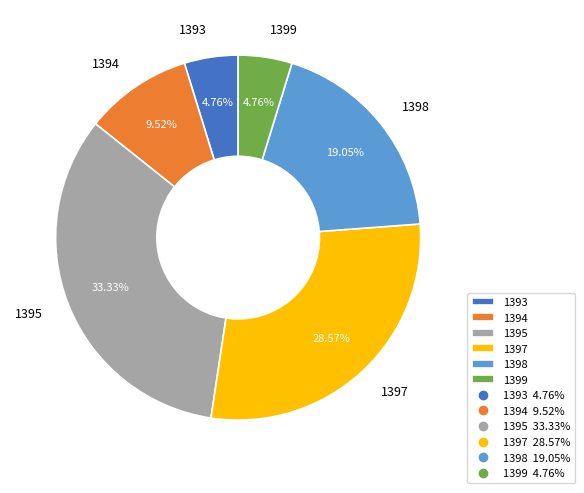

How many segments does this pie chart have?

6